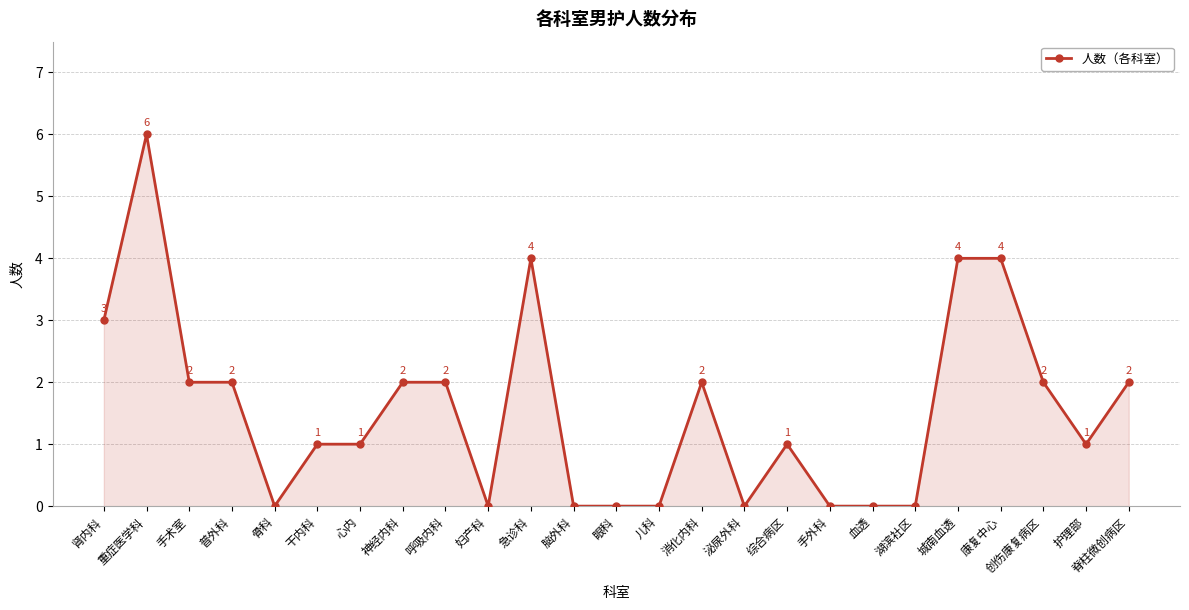

Where is the first local maximum?

重症医学科